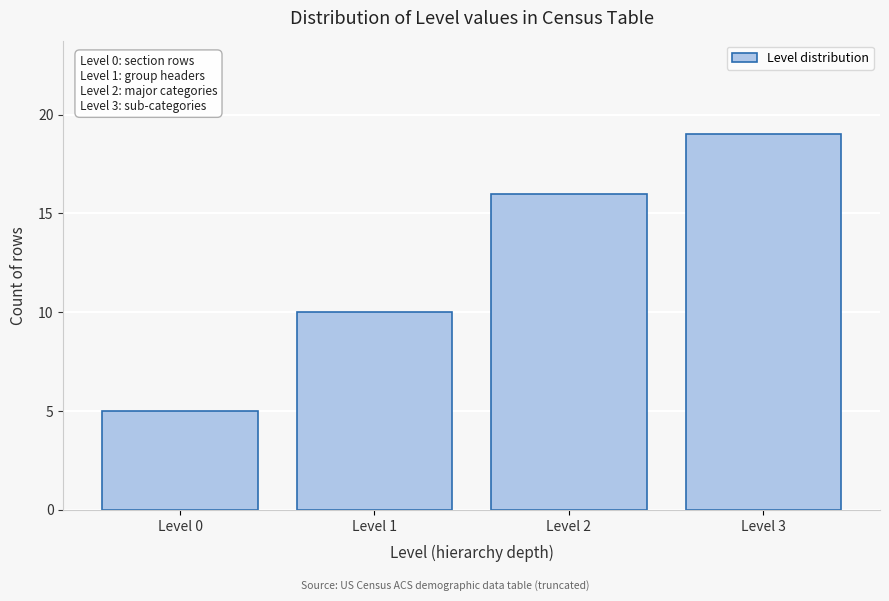

Reading right to left, transcribe all the data shown in this chart.

Level 3=19	Level 2=16	Level 1=10	Level 0=5